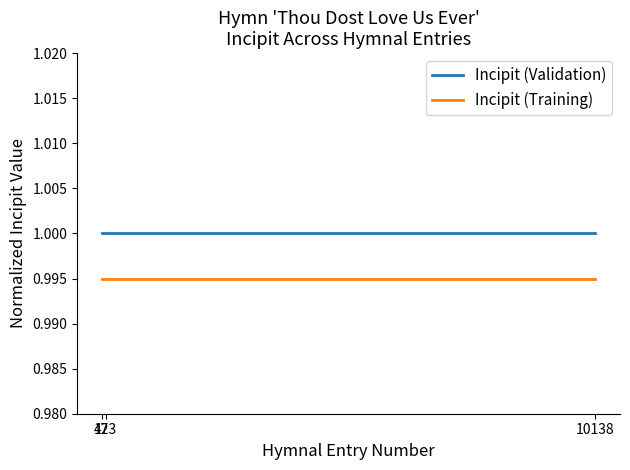

How many series are shown in this chart?

2